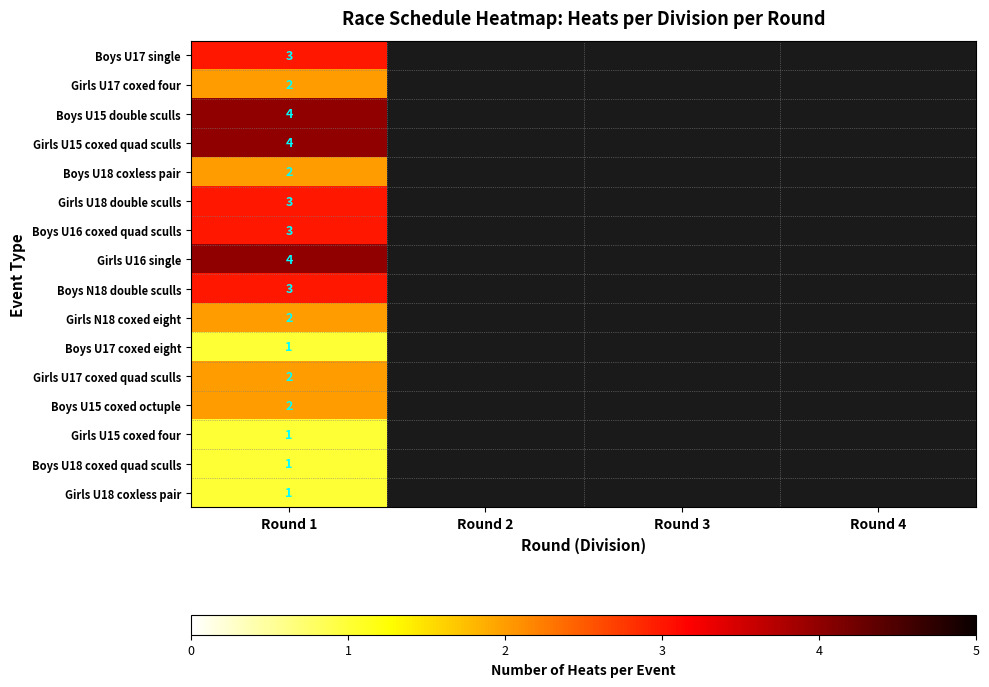

What is the total value across all series at Round 1?

38